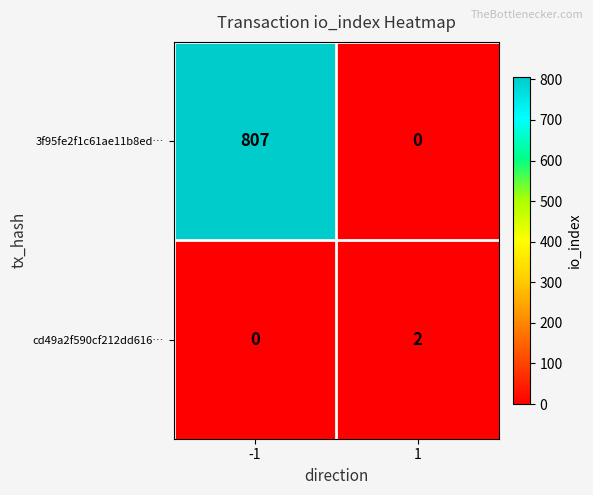

Between -1 and 1, which series saw the biggest shift?

3f95fe2f1c61ae11b8ed…